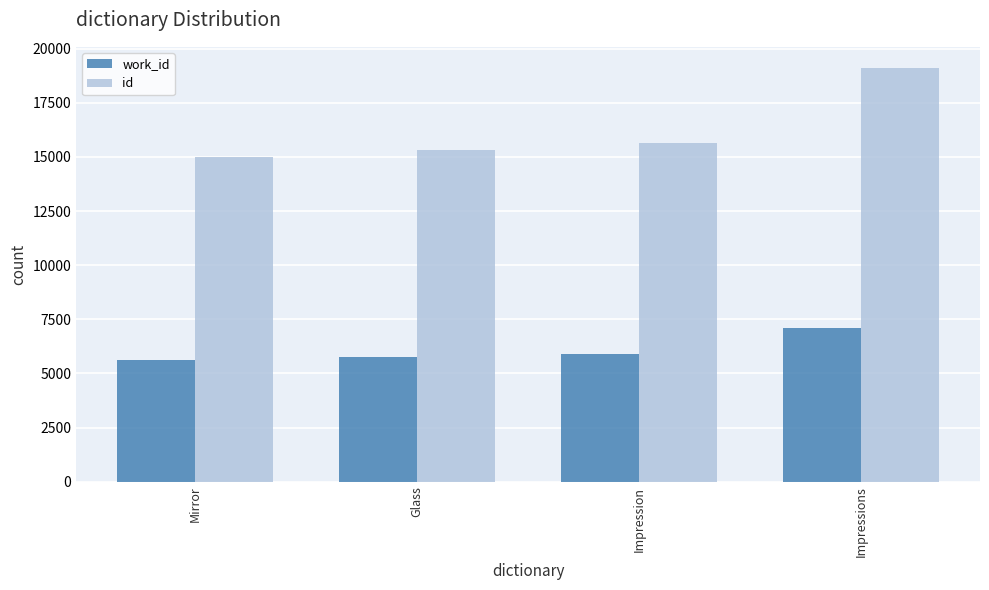

Between Mirror and Impressions, which series saw the biggest shift?

id